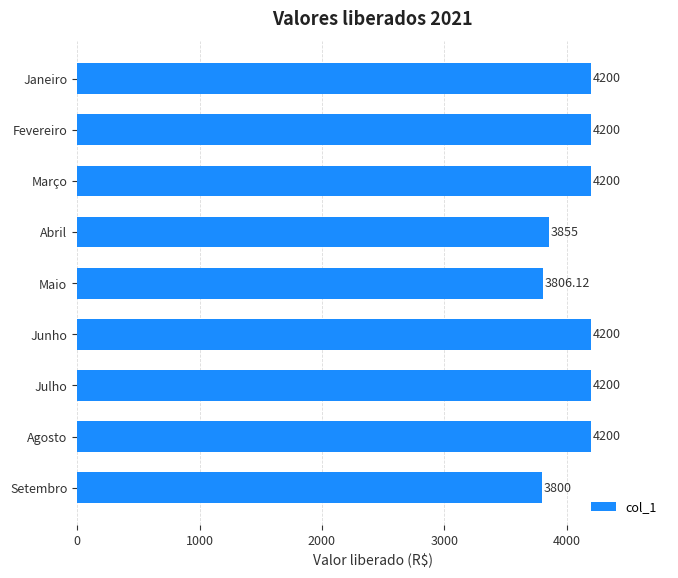

What is the label of the 2nd bar from the bottom?

Agosto